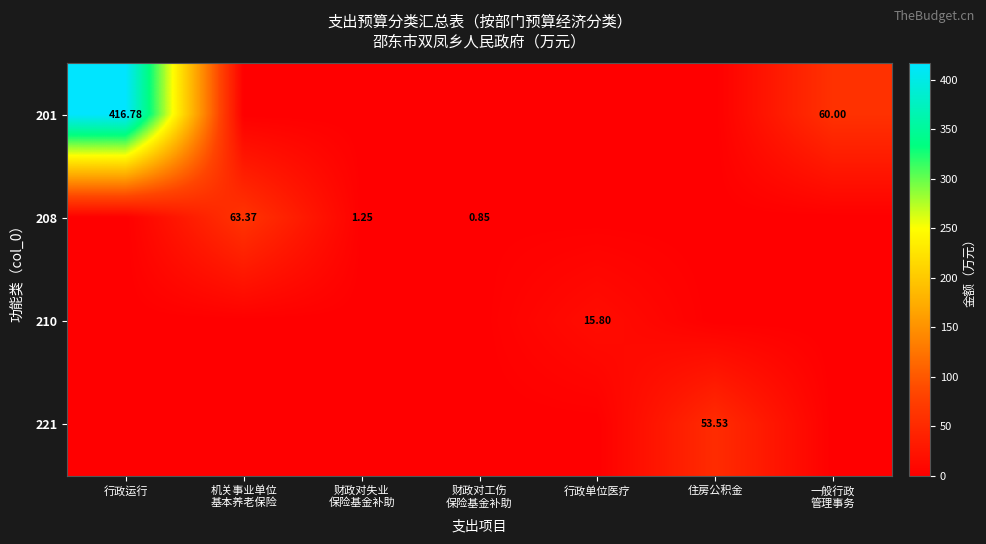

True or false: 208 has a value of 0.0 at 住房公积金.

True